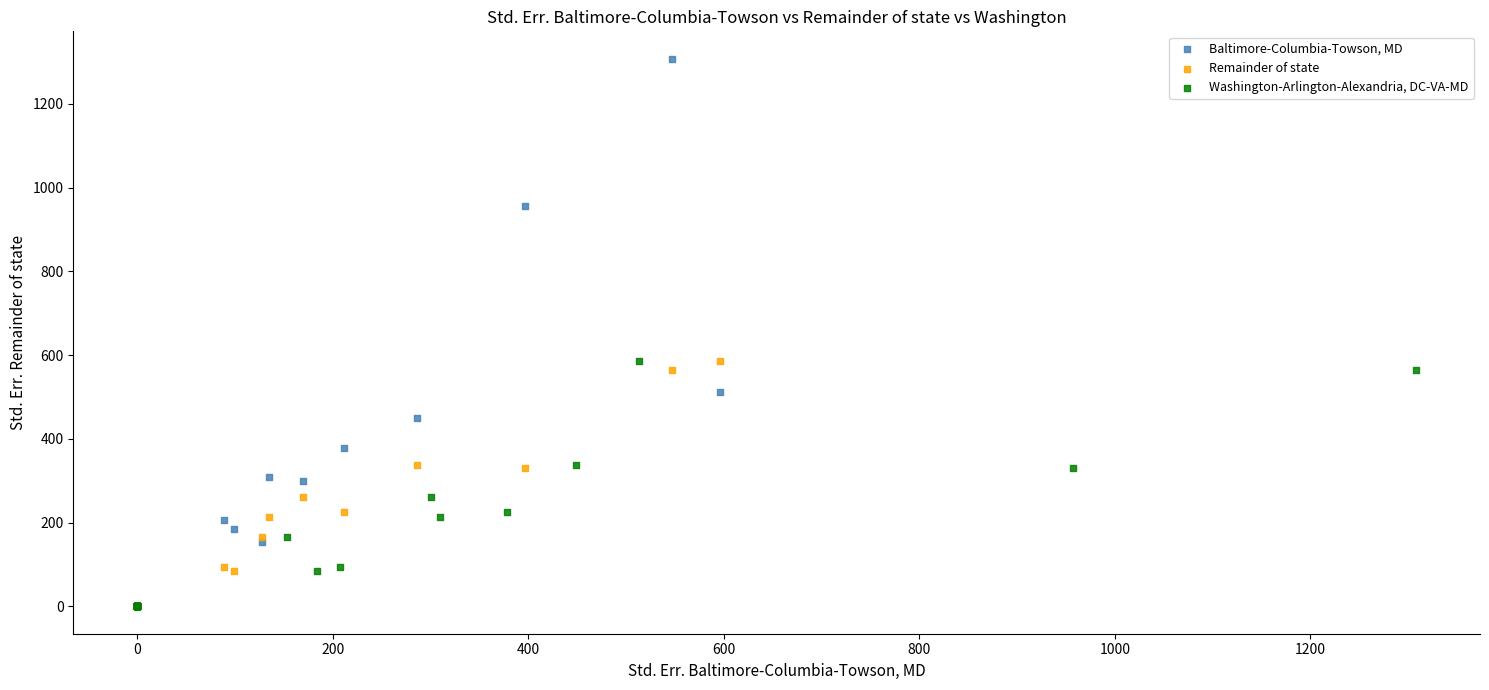

Which series has the widest spread of Y values?

Baltimore-Columbia-Towson, MD